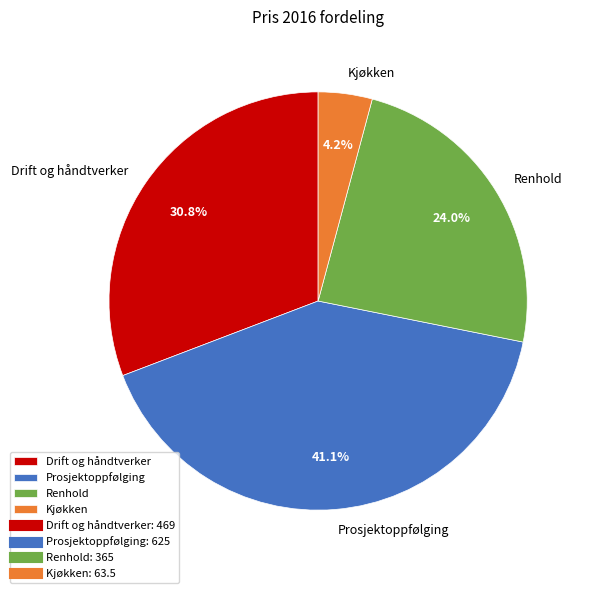

How many segments does this pie chart have?

4